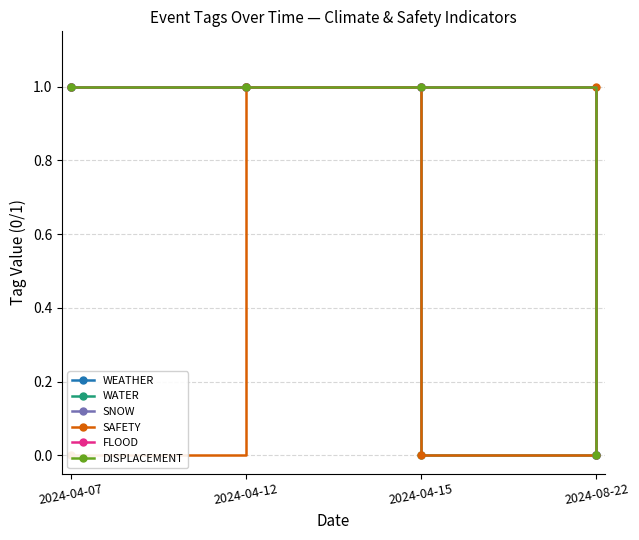

Rank the series by their maximum value, from highest to lowest.

WEATHER, WATER, SNOW, SAFETY, FLOOD, DISPLACEMENT